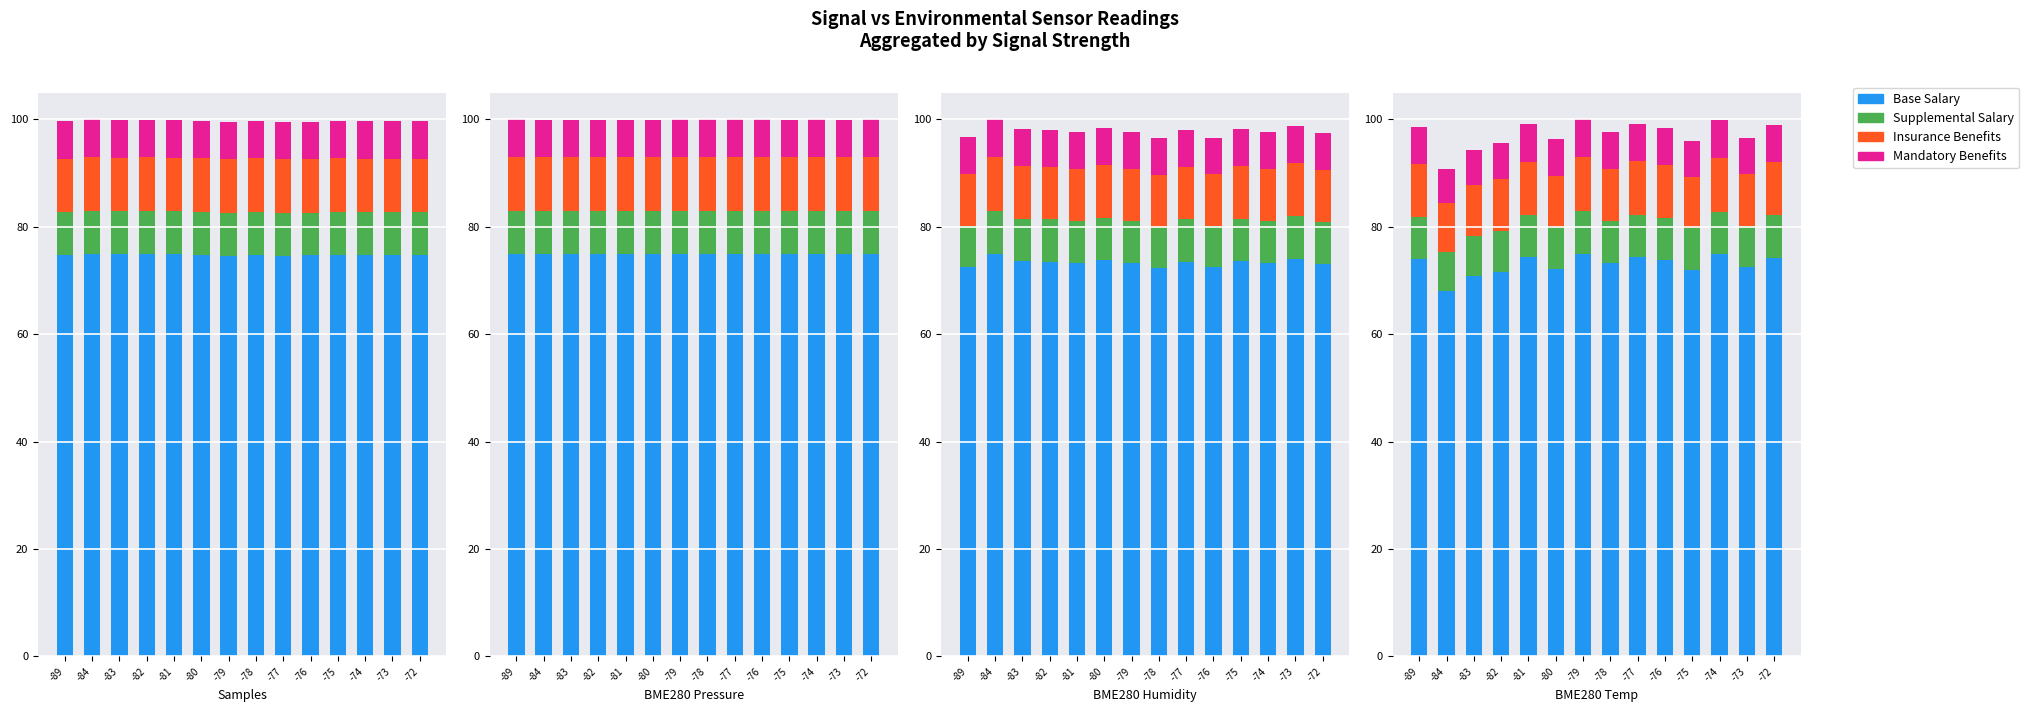

What is the value of the Base bar at the 10th from the left?

73.8